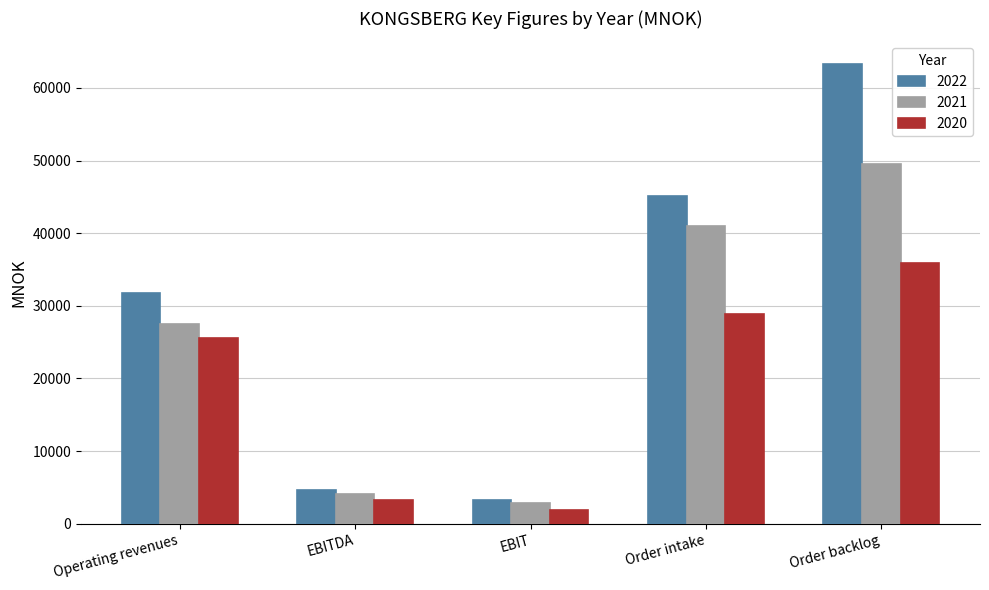

What is the sum of the 2021 values at Order intake and Order backlog?

90514.4